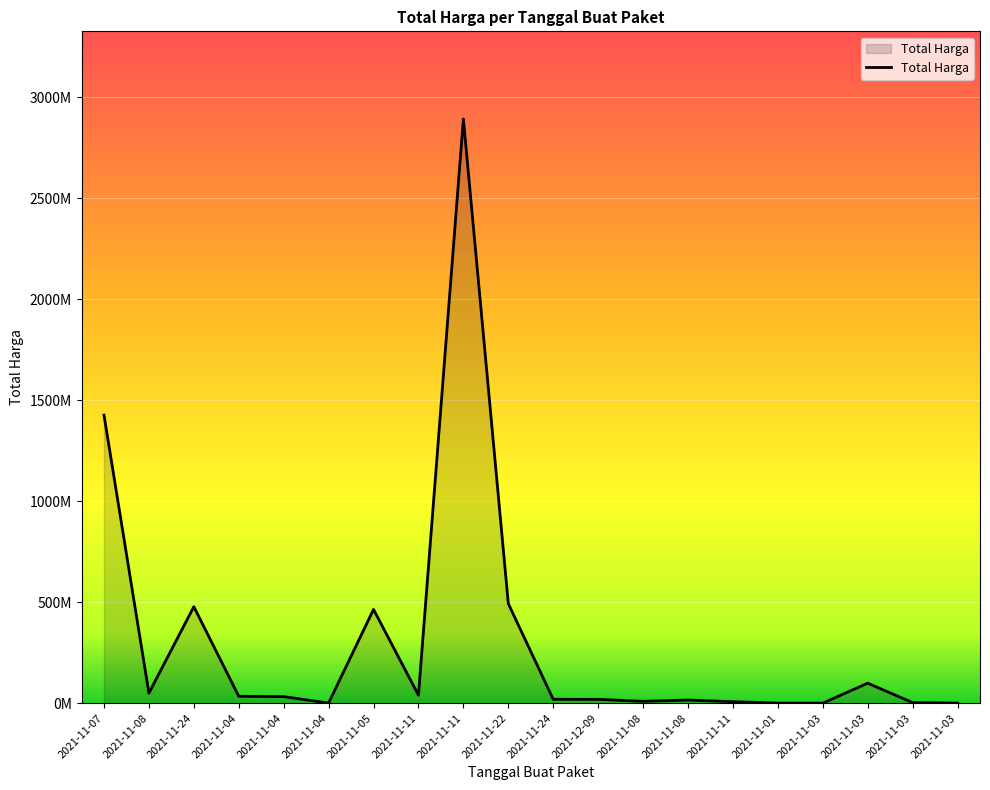

How many interior local peaks (higher than both neighbors) does the data have?

5